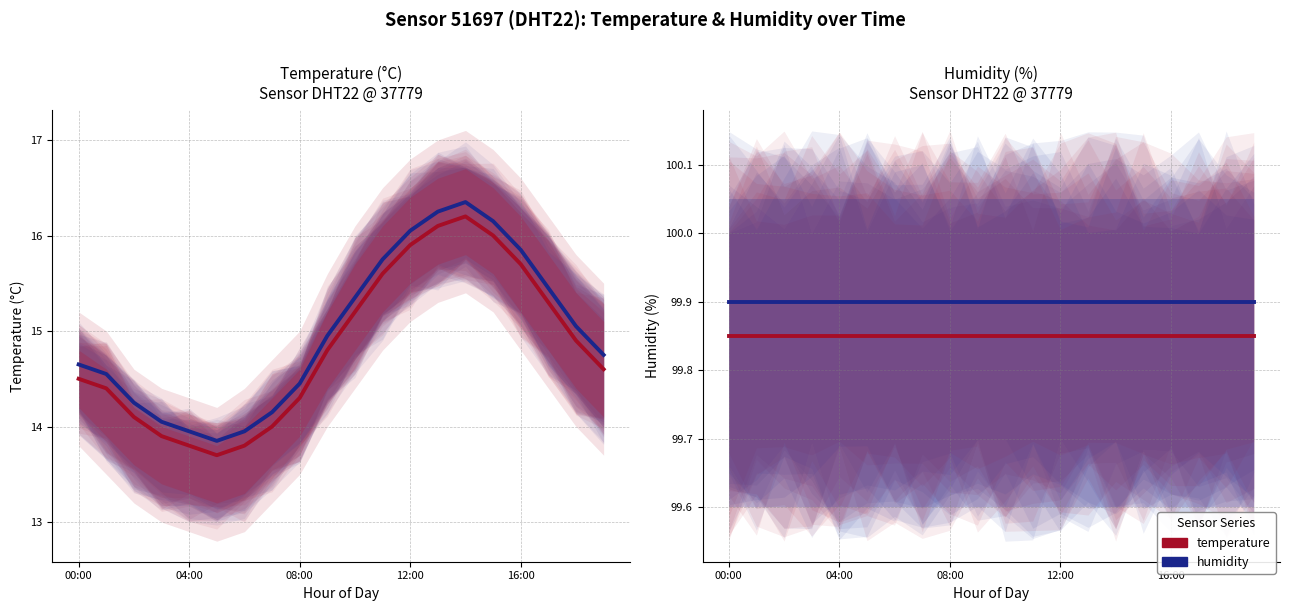

Is the value of temperature at 04:00 greater than the value of temperature (alt) at 7?

Yes